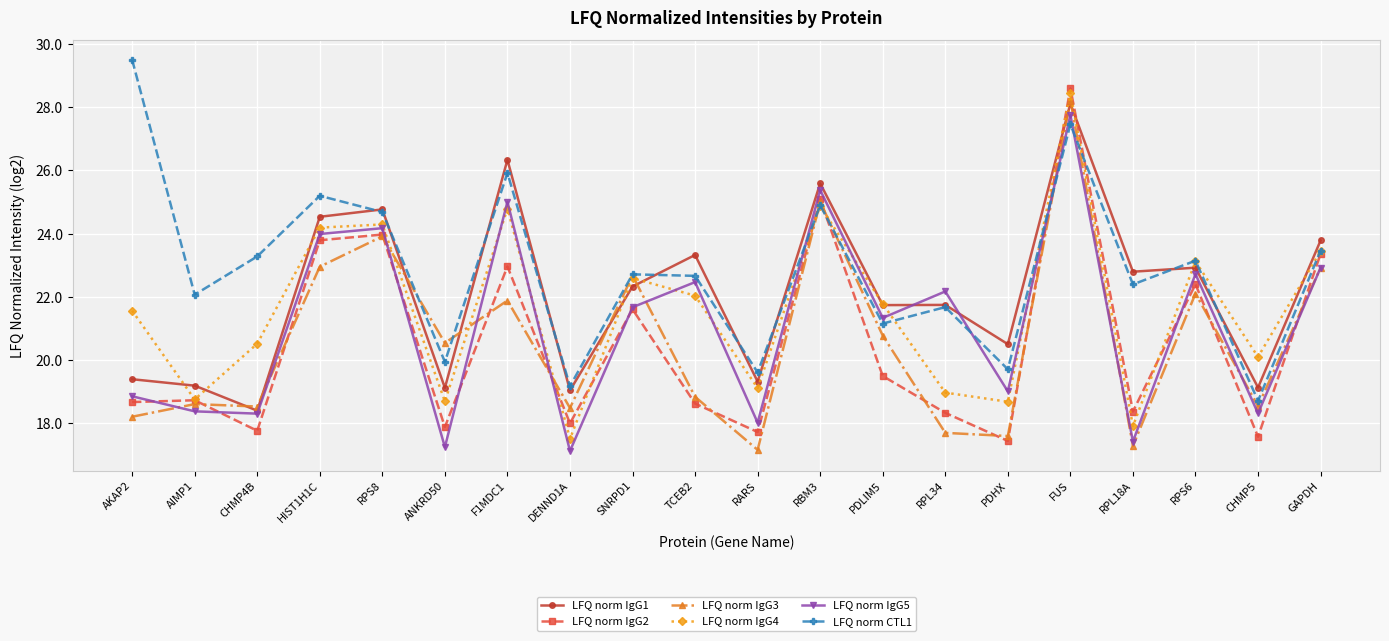

At RARS, list the series in order from largest to smallest.

LFQ norm CTL1, LFQ norm IgG1, LFQ norm IgG4, LFQ norm IgG5, LFQ norm IgG2, LFQ norm IgG3